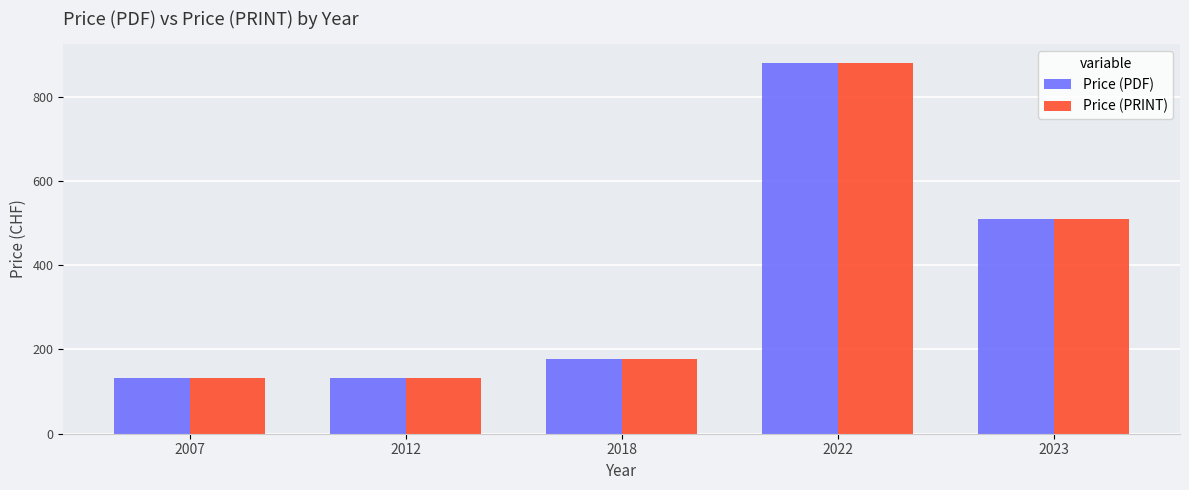

Reading left to right, what are all the values shown in this chart?

Price (PDF): 2007=132	2012=132	2018=177	2022=881	2023=509
Price (PRINT): 2007=132	2012=132	2018=177	2022=881	2023=509